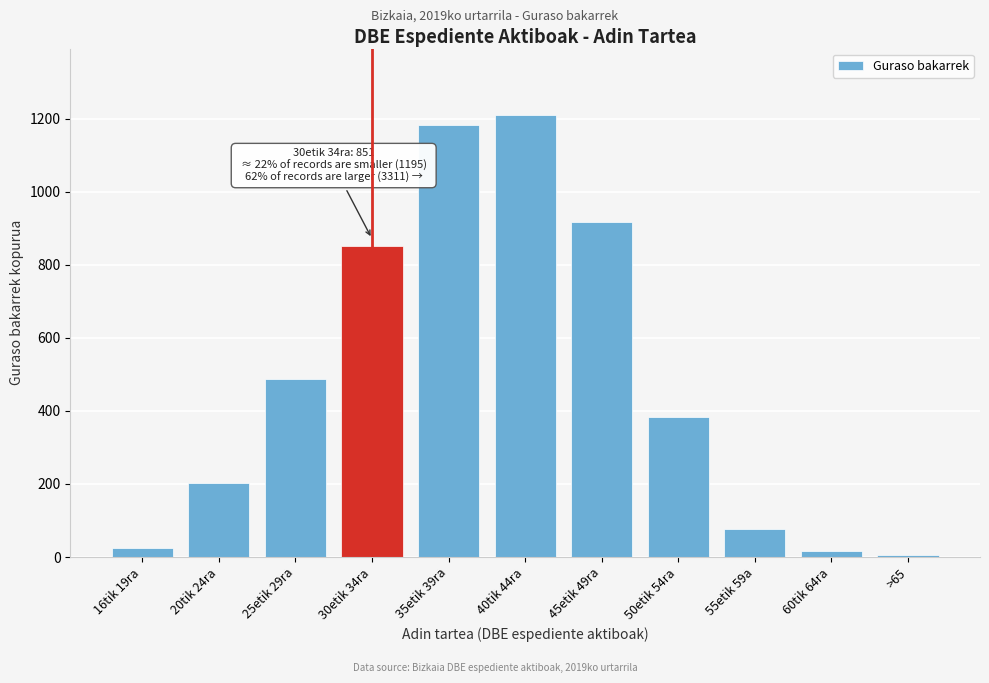

Reading left to right, list all the values displayed in this chart.

16tik 19ra=25	20tik 24ra=203	25etik 29ra=486	30etik 34ra=851	35etik 39ra=1183	40tik 44ra=1210	45etik 49ra=918	50etik 54ra=383	55etik 59a=77	60tik 64ra=16	>65=5